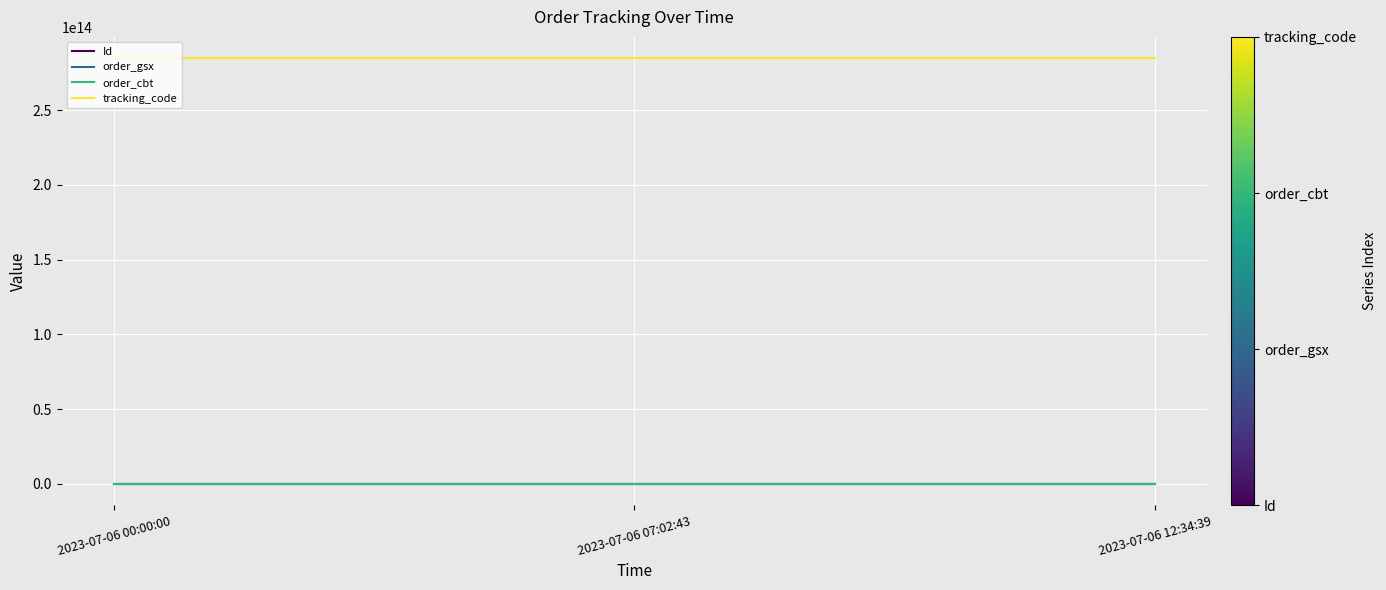

Count the number of data series in this chart.

4